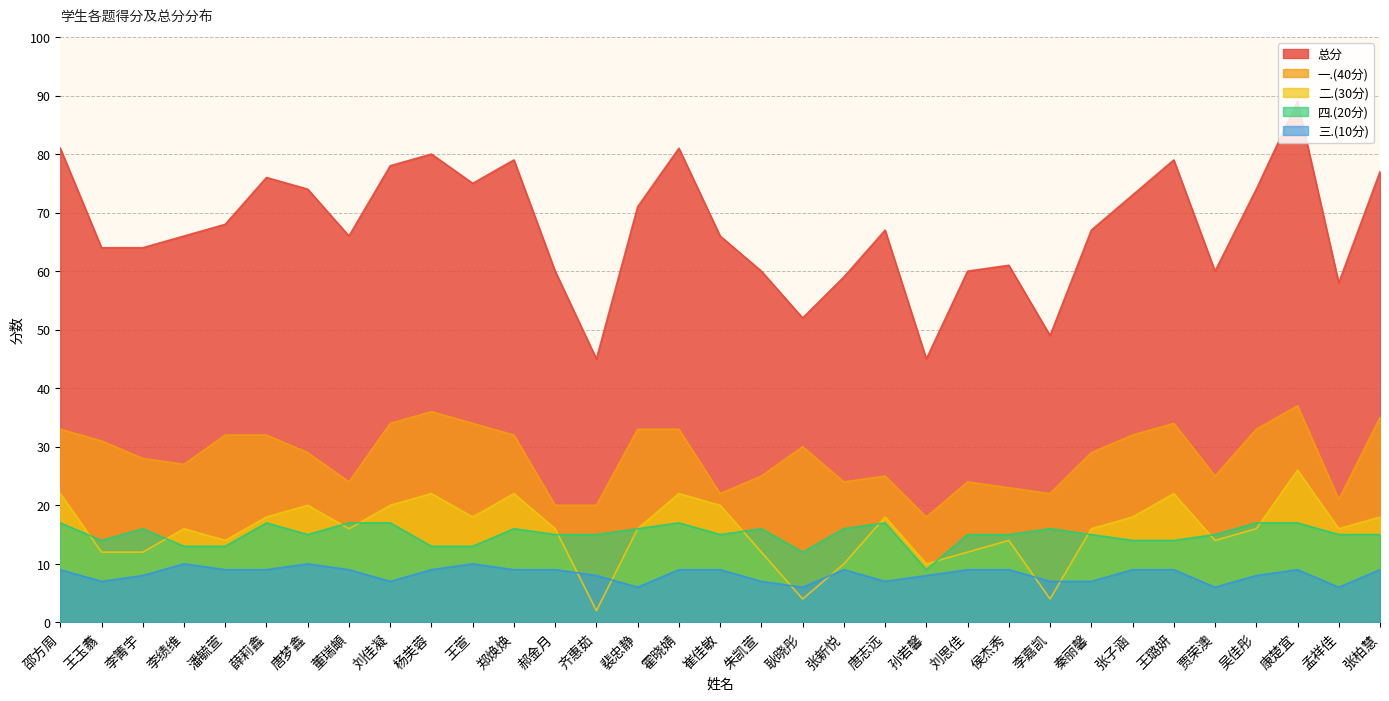

What is the label of the 20th point from the right?

齐惠茹